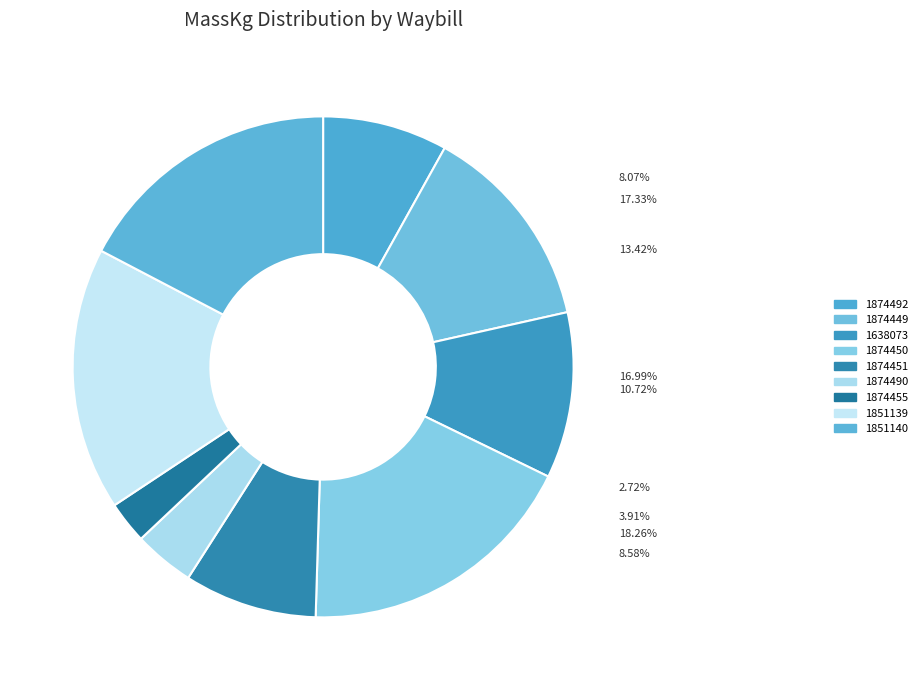

What is the smallest slice in the pie chart?

1874455